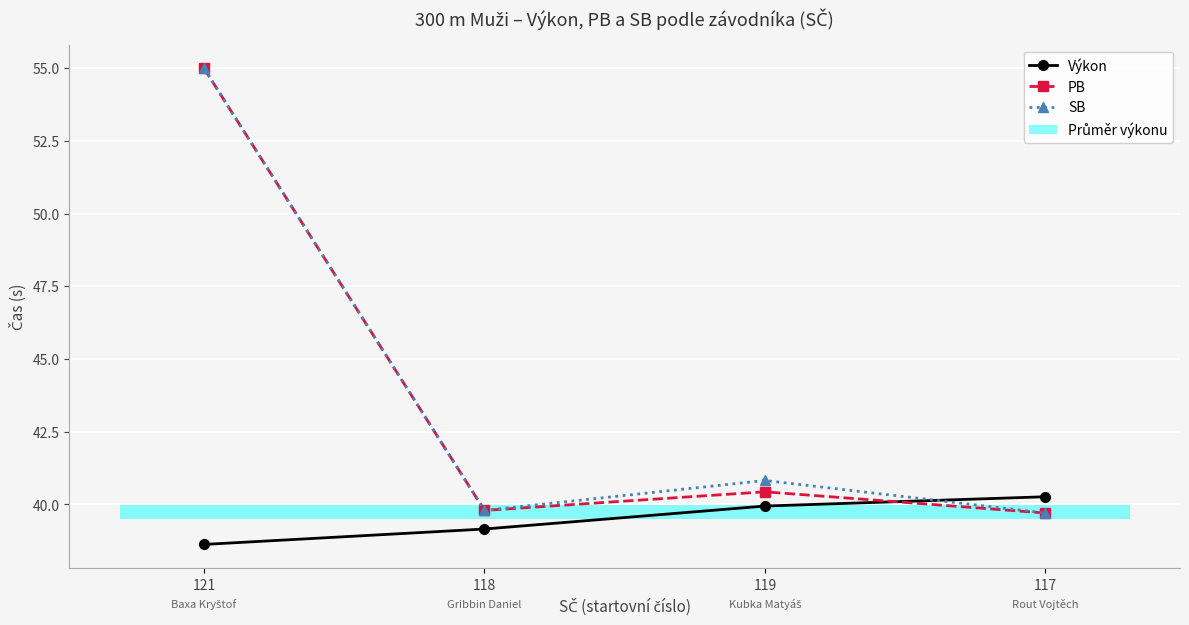

What is the difference between the second highest and minimum values in the Výkon series?

1.3